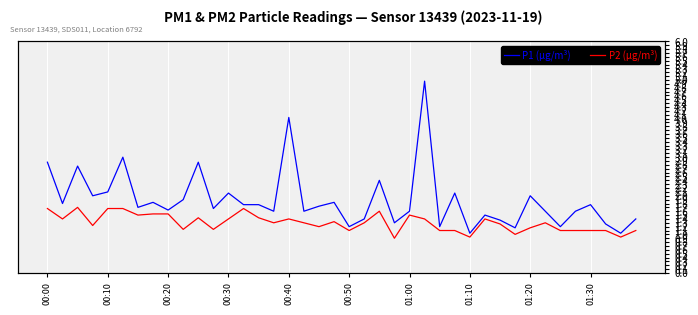

At which category is the sum across all series the highest?

25